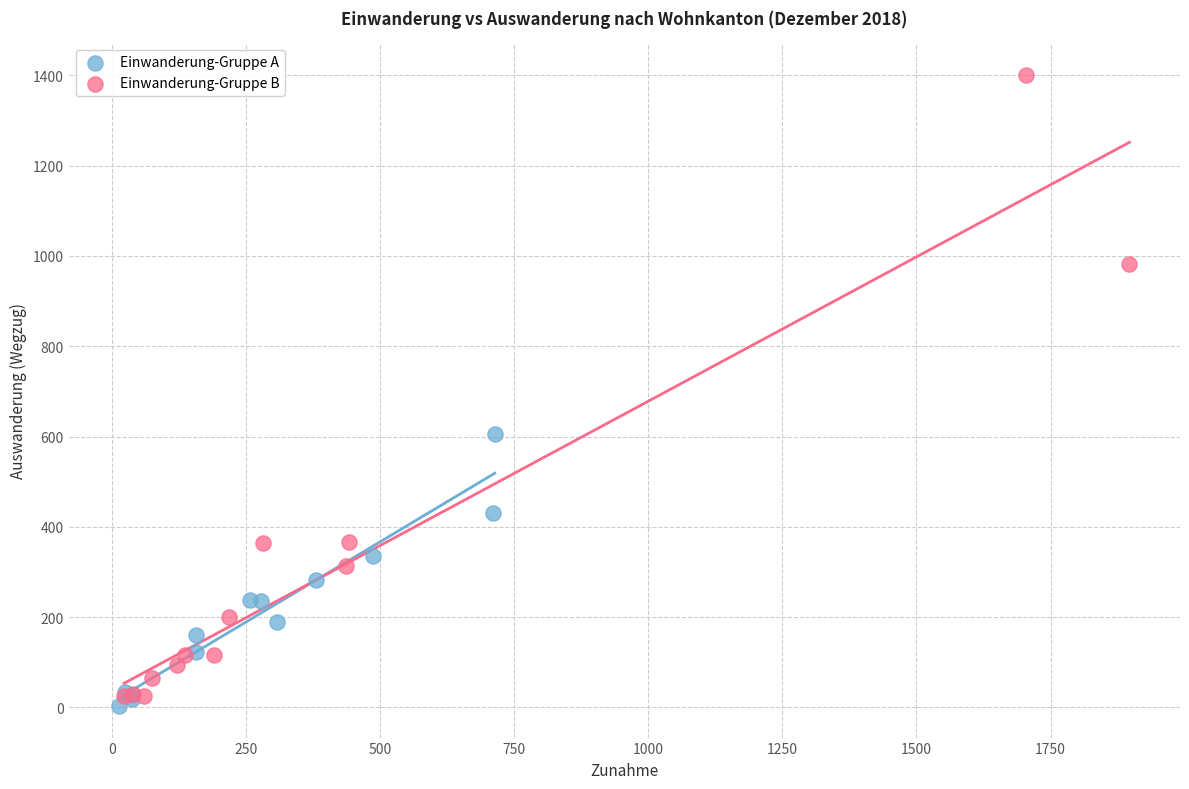

Which series has the widest spread of Y values?

Einwanderung-Gruppe B